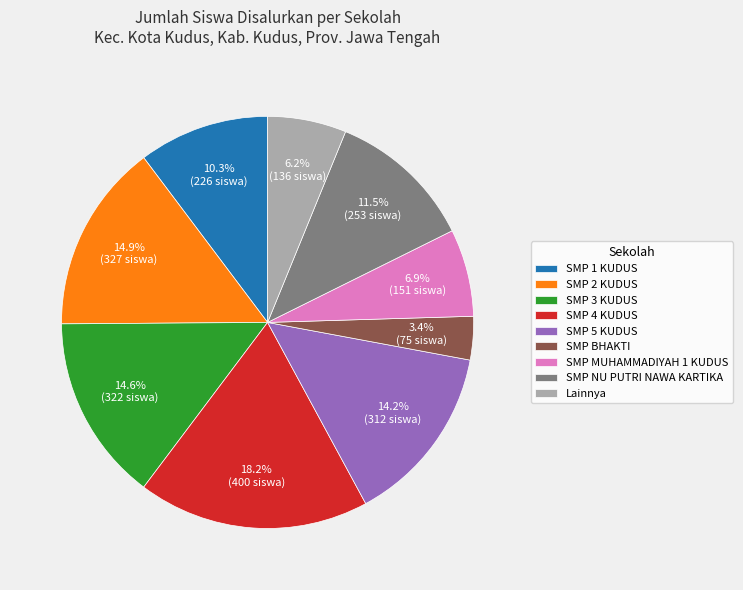

To the nearest percent, what is the average slice percentage?

11%